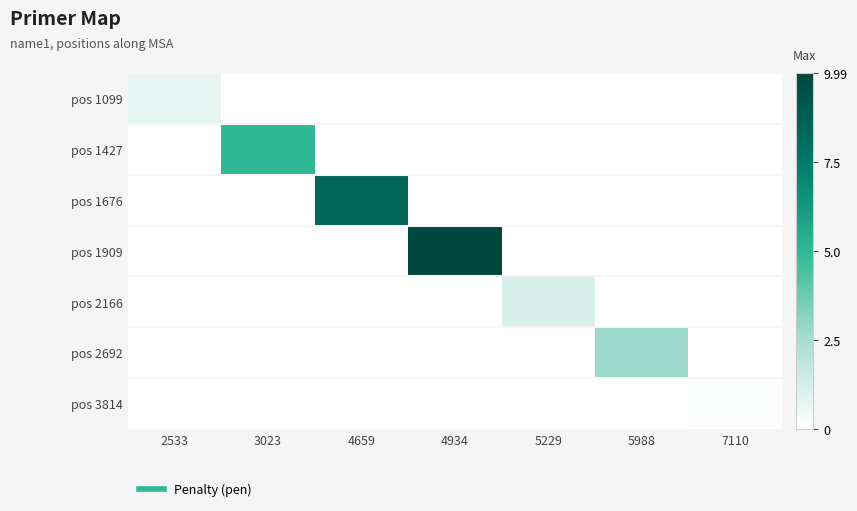

What is the spread (max minus min) of values at 7110?

0.1